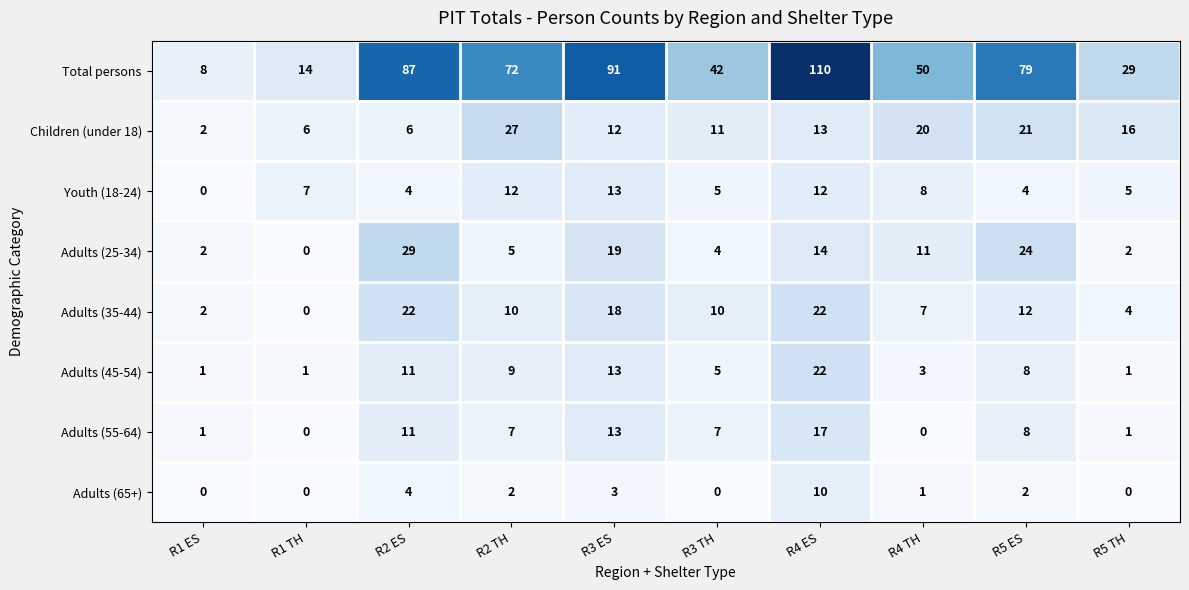

The value of Adults (65+) at R3 TH is 0. True or false?

True